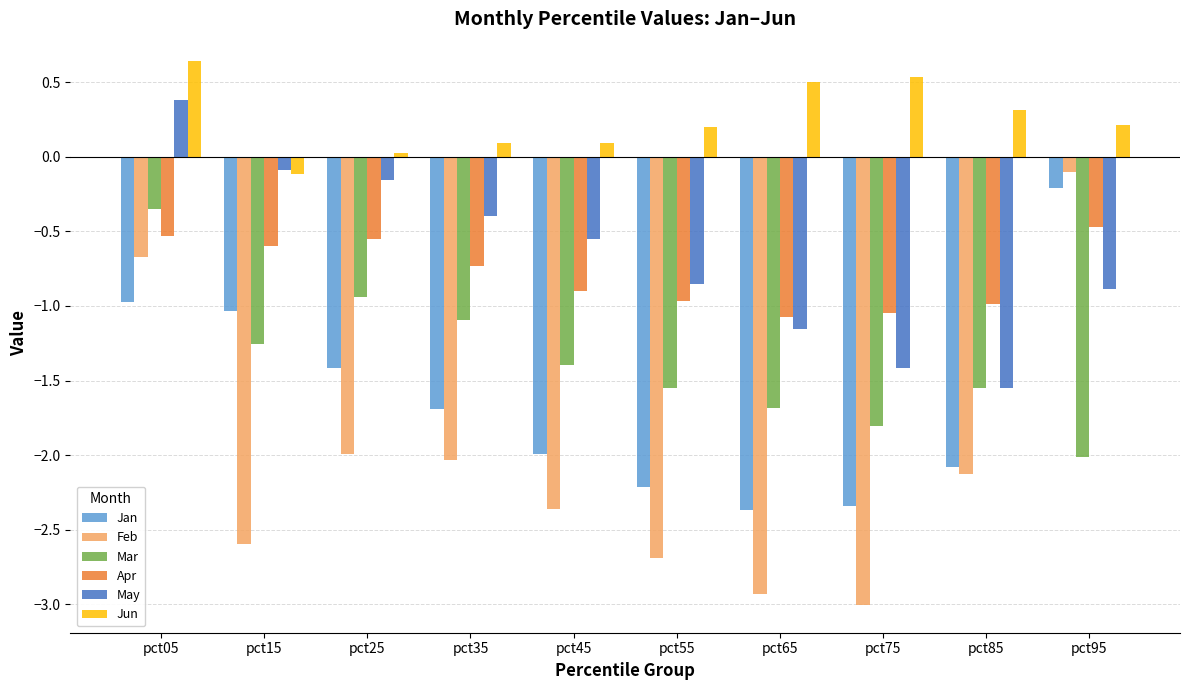

What are all the series names shown in the legend?

Jan, Feb, Mar, Apr, May, Jun